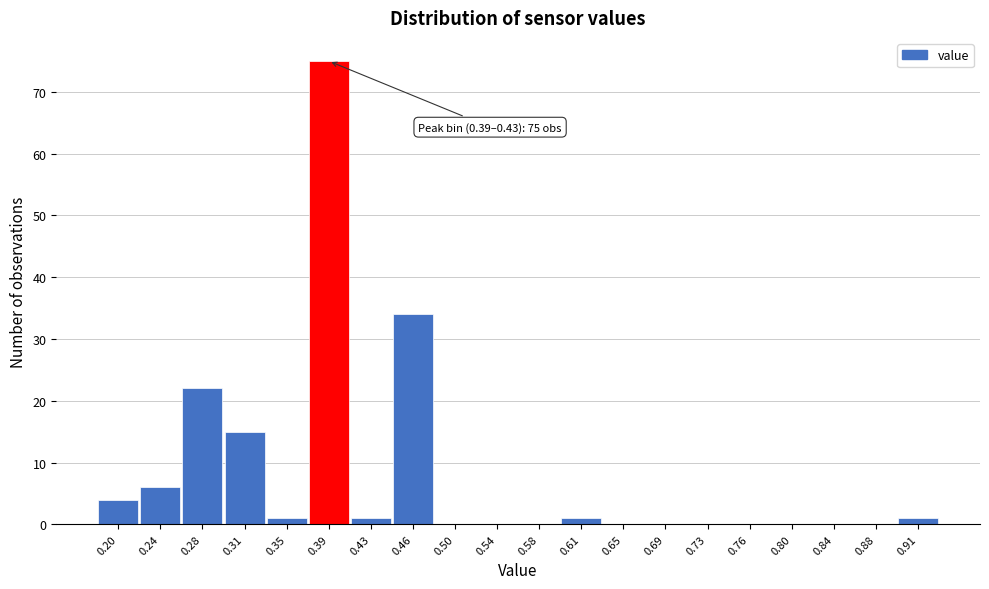

Reading left to right, extract all data points from this chart.

0.20=4	0.24=6	0.28=22	0.31=15	0.35=1	0.39=75	0.43=1	0.46=34	0.50=0	0.54=0	0.58=0	0.61=1	0.65=0	0.69=0	0.73=0	0.76=0	0.80=0	0.84=0	0.88=0	0.91=1